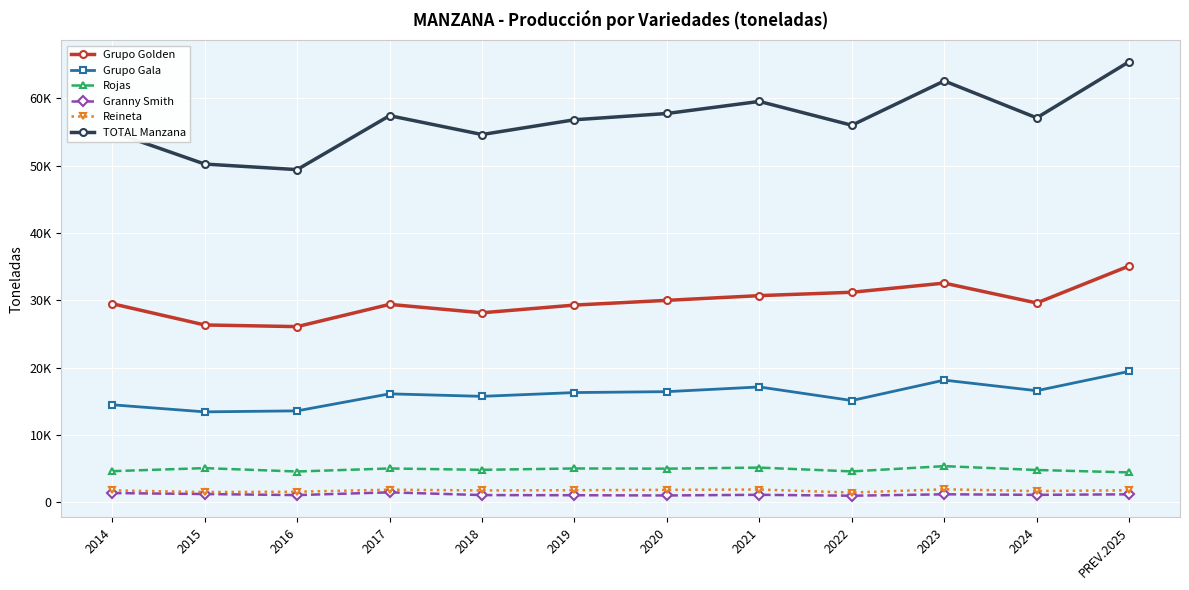

True or false: Grupo Golden and Reineta intersect in this chart.

False